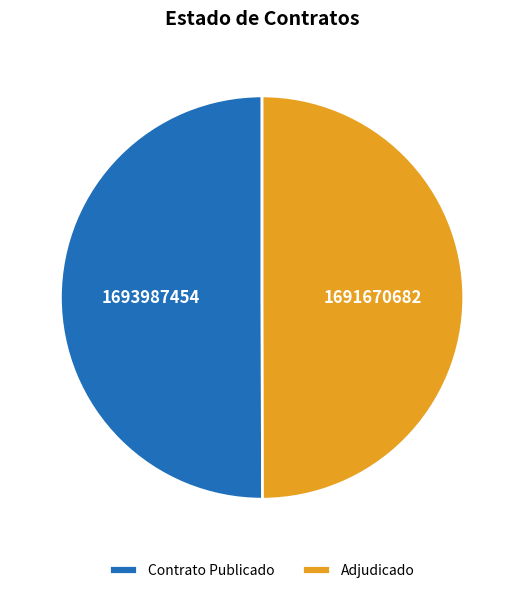

True or false: Contrato Publicado accounts for 50% of the total.

True